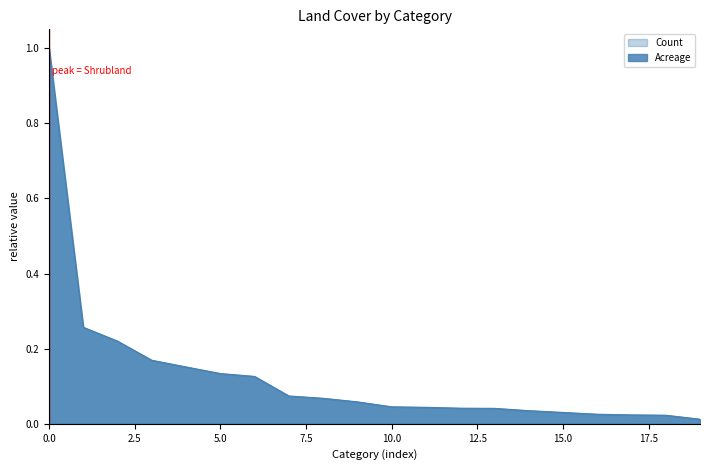

Between Sod/Grass Seed and Woody Wetlands, which is larger?

Sod/Grass Seed